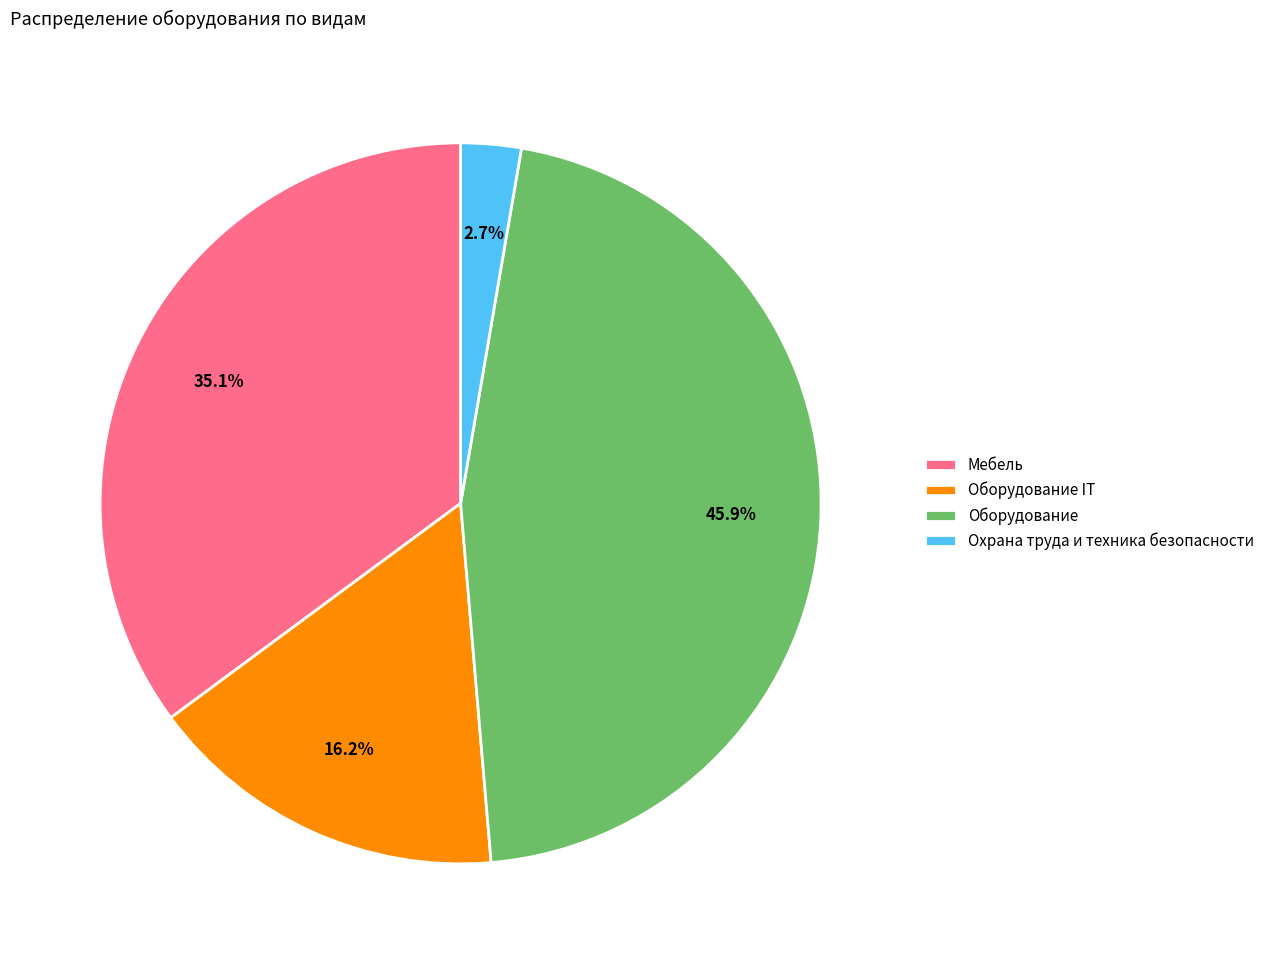

Which has a higher value, Мебель or Оборудование IT?

Мебель